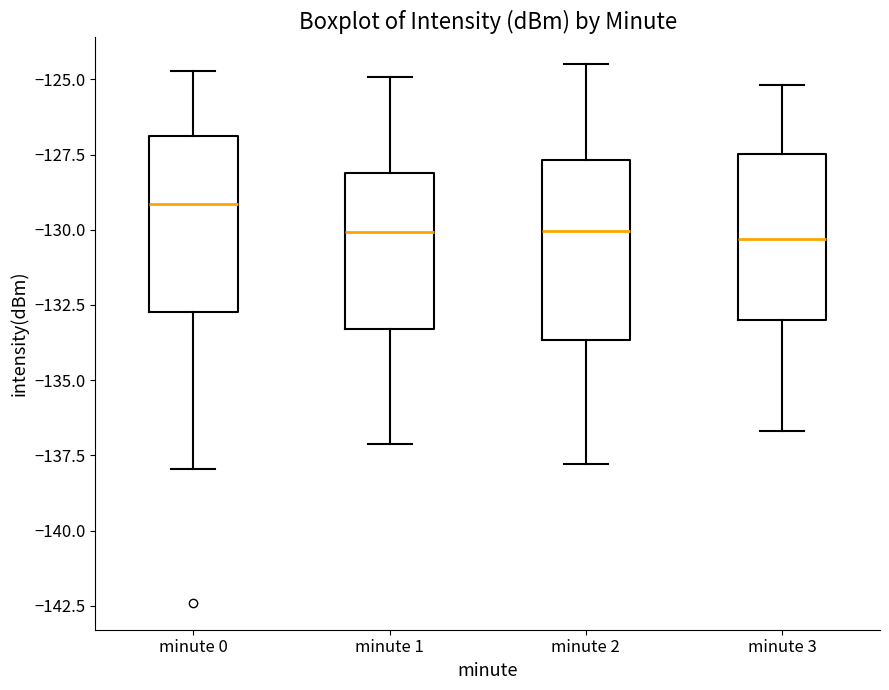

Which box's median line is the highest?

minute 0